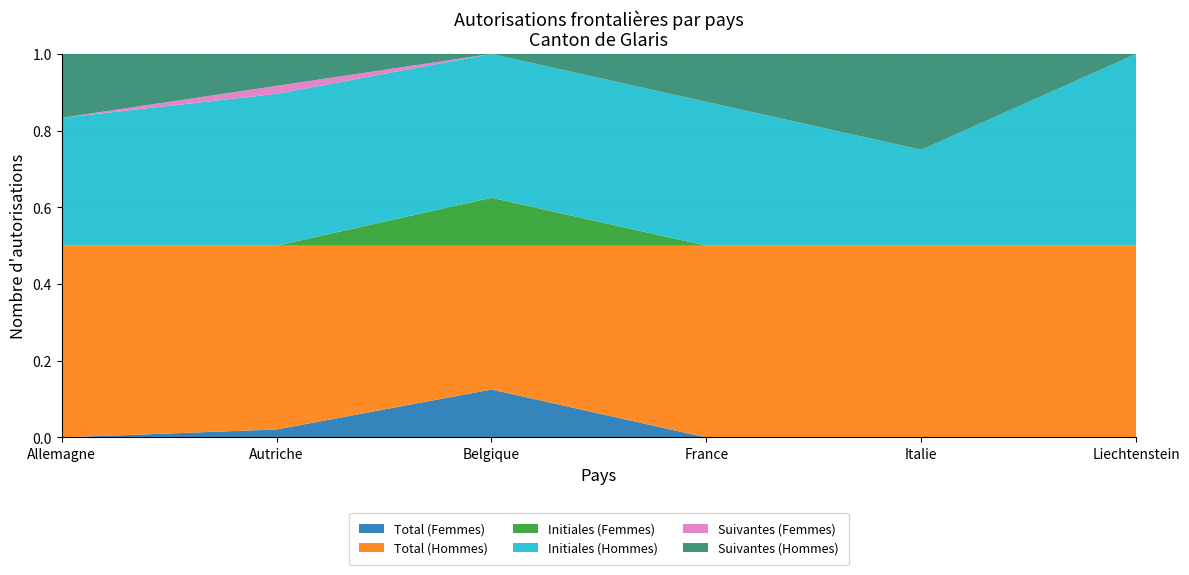

Reading left to right, list all the values displayed in this chart.

Total (Femmes): Allemagne=0	Autriche=1	Belgique=1	France=0	Italie=0	Liechtenstein=0
Total (Hommes): Allemagne=6	Autriche=23	Belgique=3	France=4	Italie=2	Liechtenstein=1
Initiales (Femmes): Allemagne=0	Autriche=0	Belgique=1	France=0	Italie=0	Liechtenstein=0
Initiales (Hommes): Allemagne=4	Autriche=19	Belgique=3	France=3	Italie=1	Liechtenstein=1
Suivantes (Femmes): Allemagne=0	Autriche=1	Belgique=0	France=0	Italie=0	Liechtenstein=0
Suivantes (Hommes): Allemagne=2	Autriche=4	Belgique=0	France=1	Italie=1	Liechtenstein=0